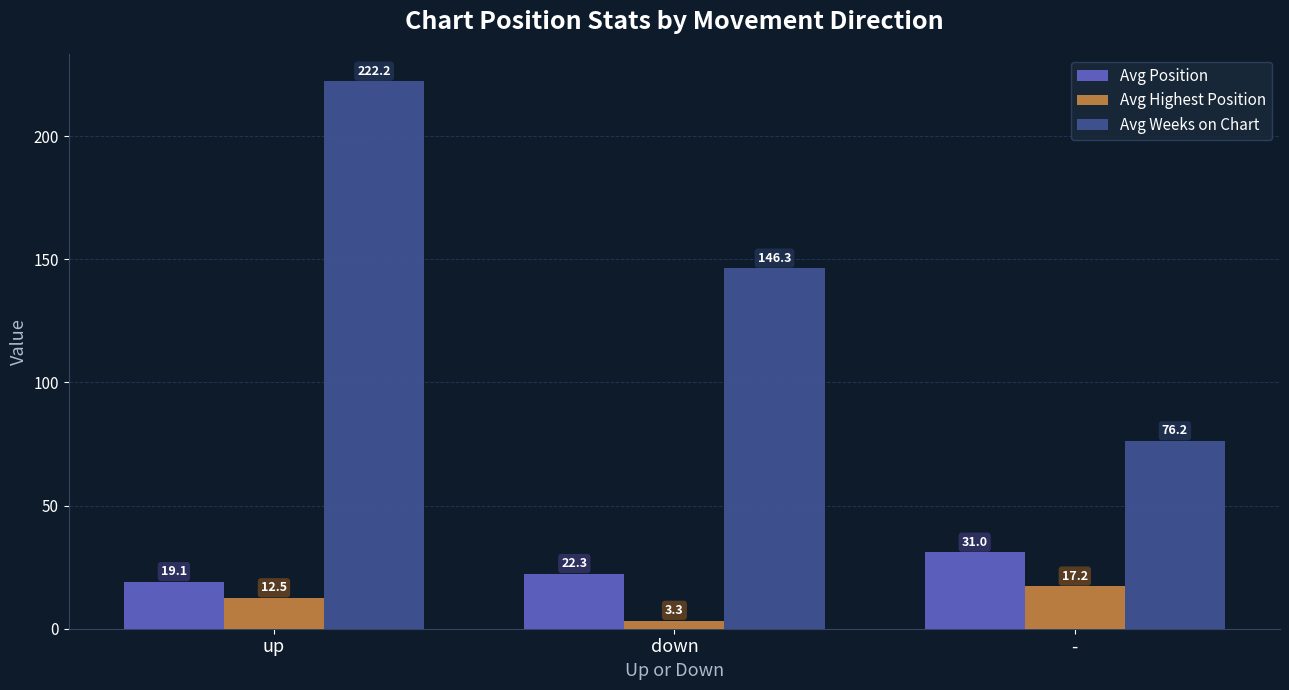

What is the difference between the highest and lowest values at down?

143.0